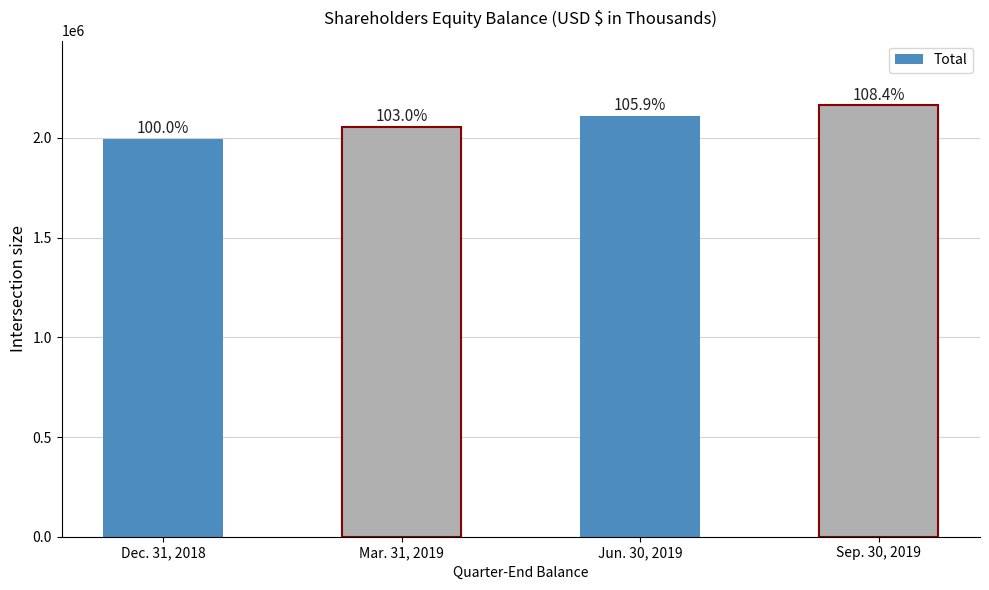

Which category has the highest value across all series?

Sep. 30, 2019